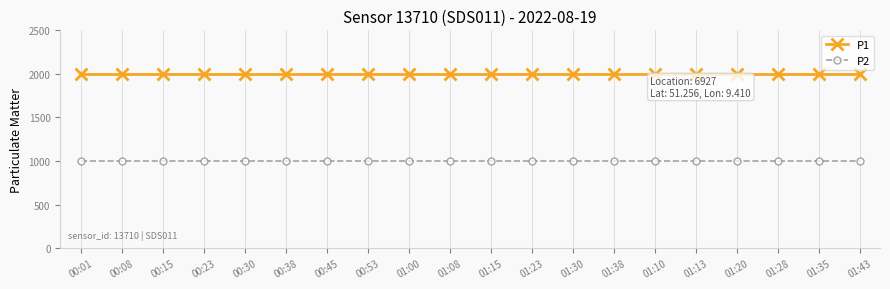

What are all the series names shown in the legend?

P1, P2